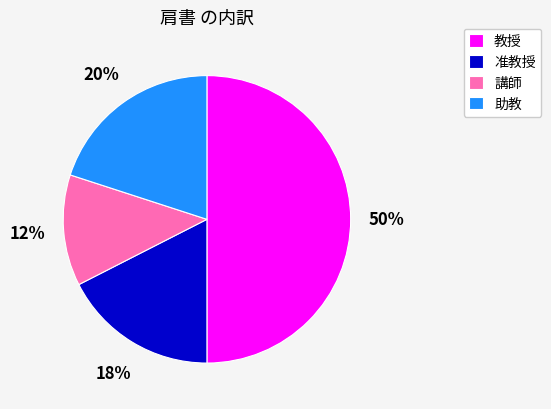

The 教授 slice represents 58% of the pie. True or false?

False